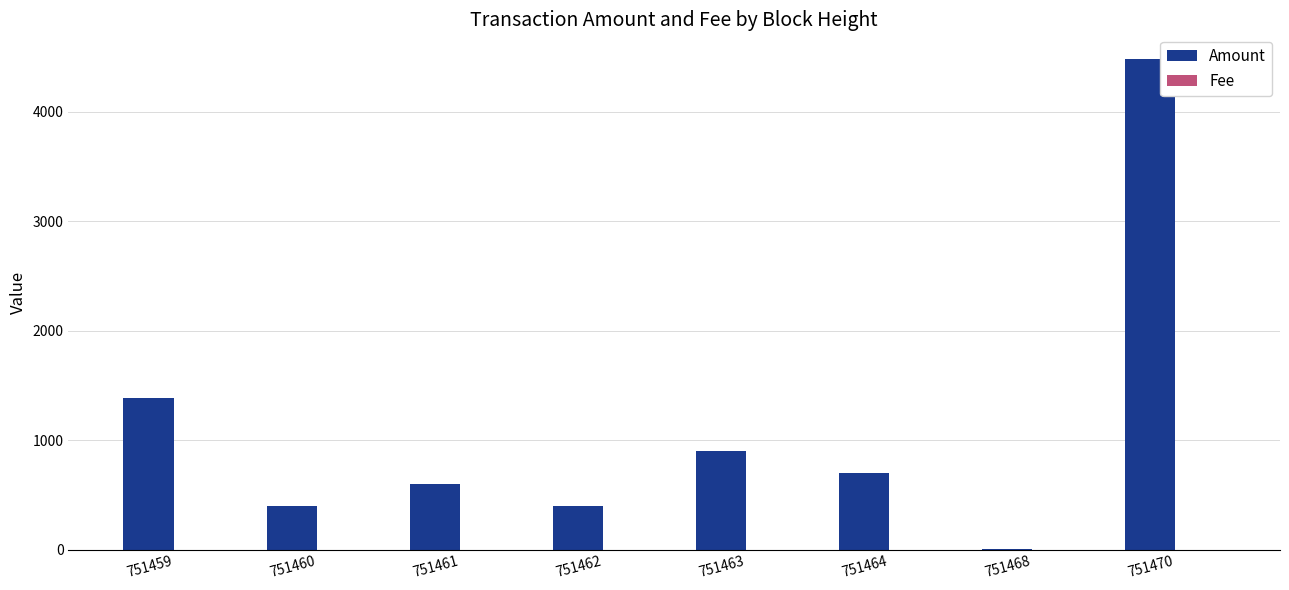

Which series changed the most between 751461 and 751470?

Amount